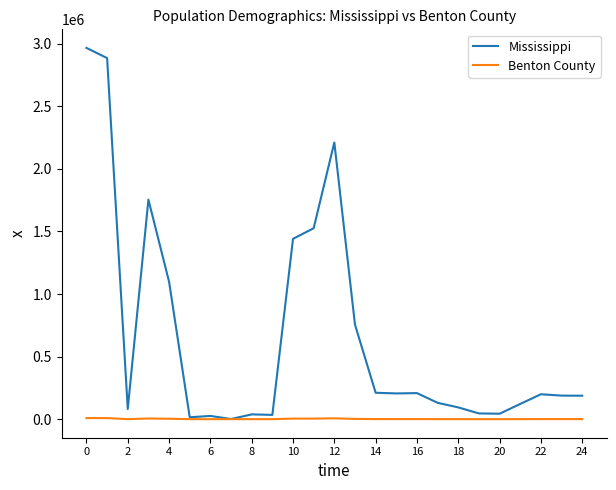

Does the chart have visible grid lines?

No